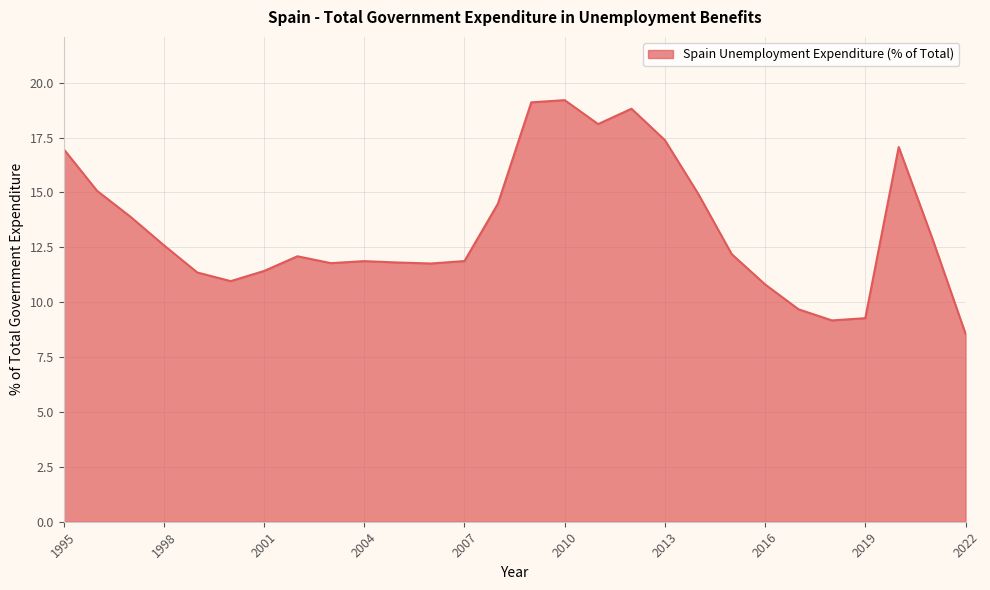

What is the smallest value displayed?

8.6